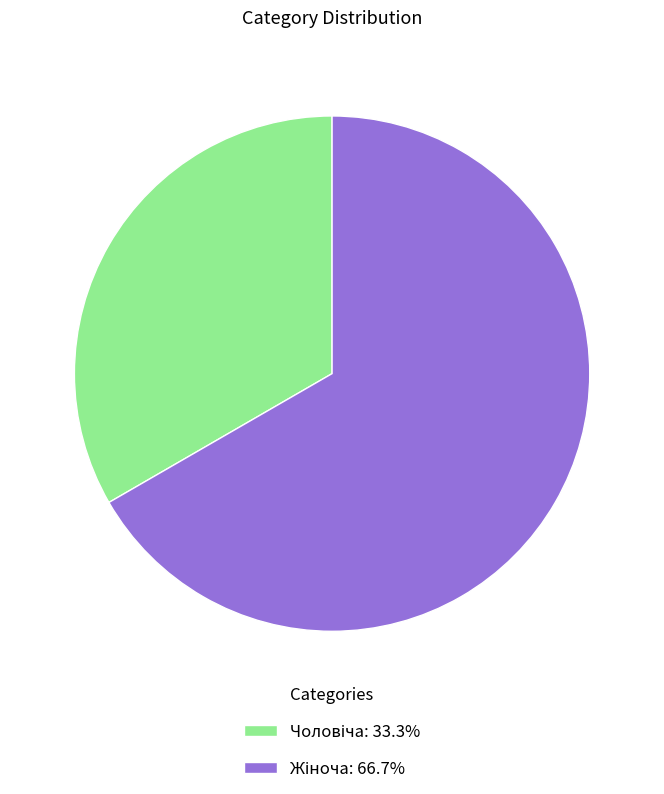

Is there any slice that represents more than half of the pie?

Yes